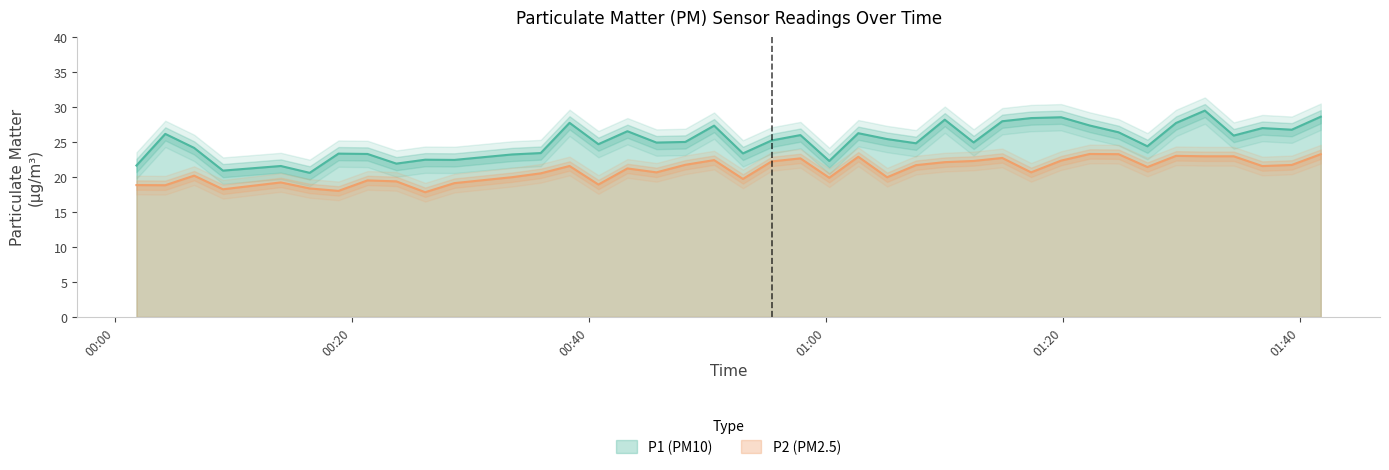

The P1 series shows 23.4 at 2024-01-30T00:35:57. True or false?

True